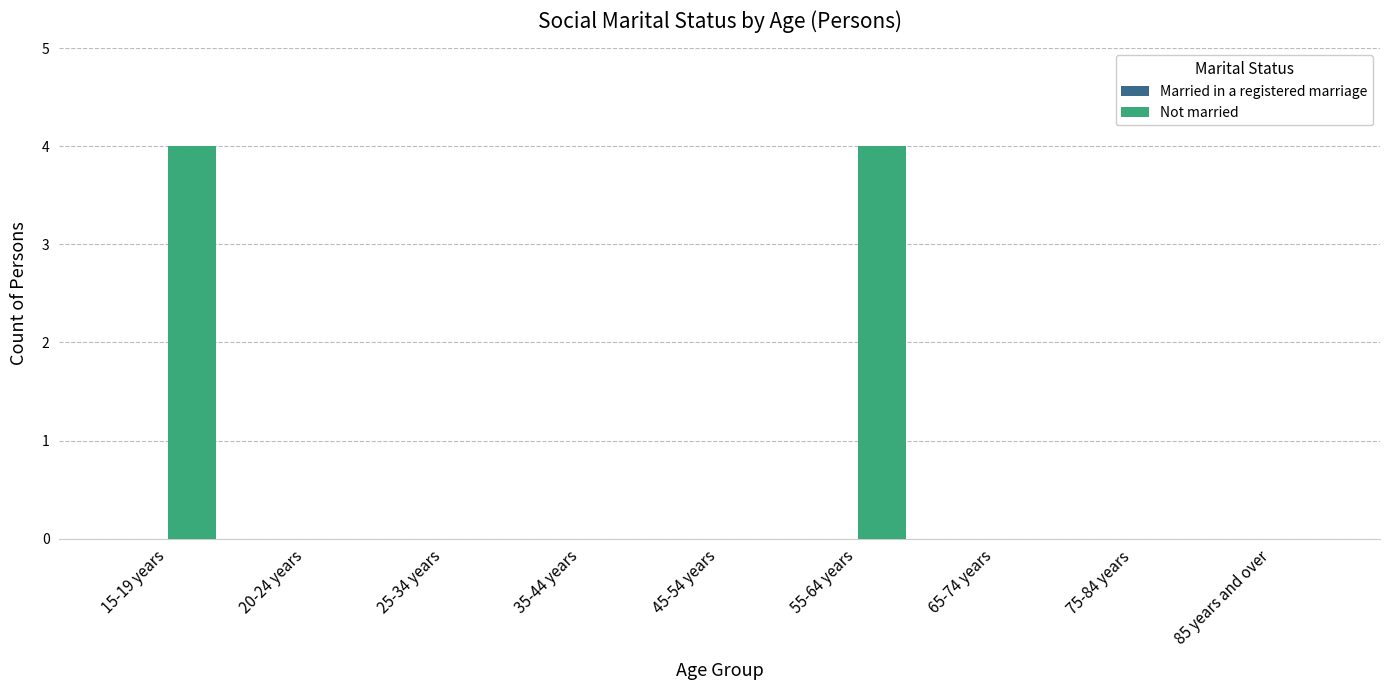

How many data points does each series have?

9